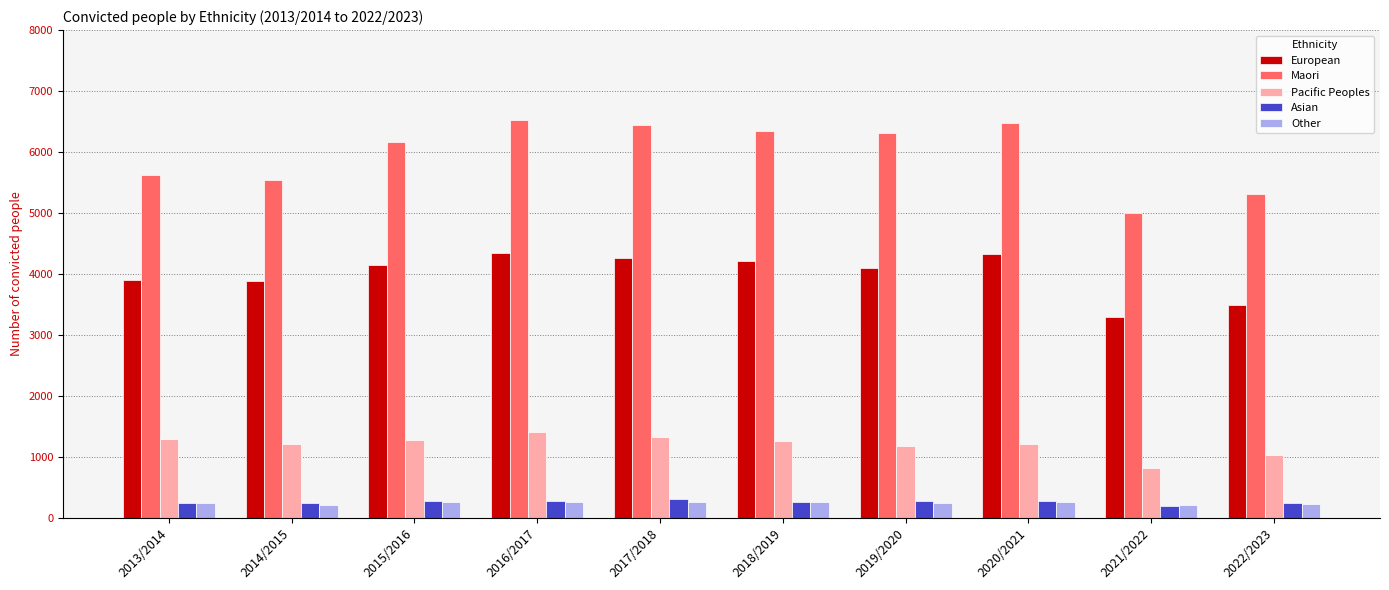

Where does the Maori series first go above 6320?

2016/2017